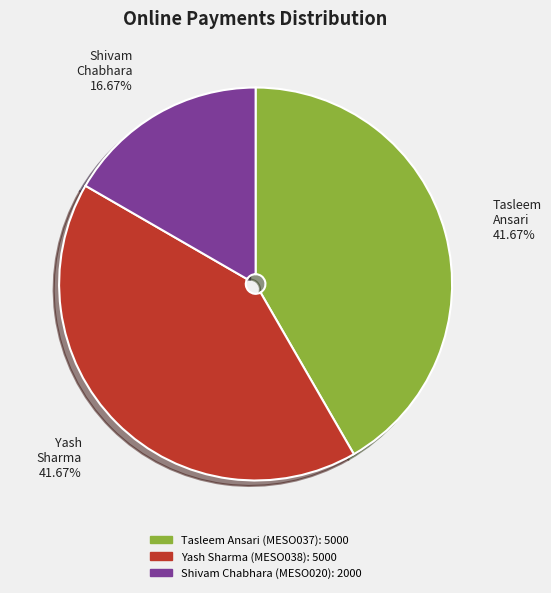

Which slice is the smallest?

Shivam Chabhara (MESO020)